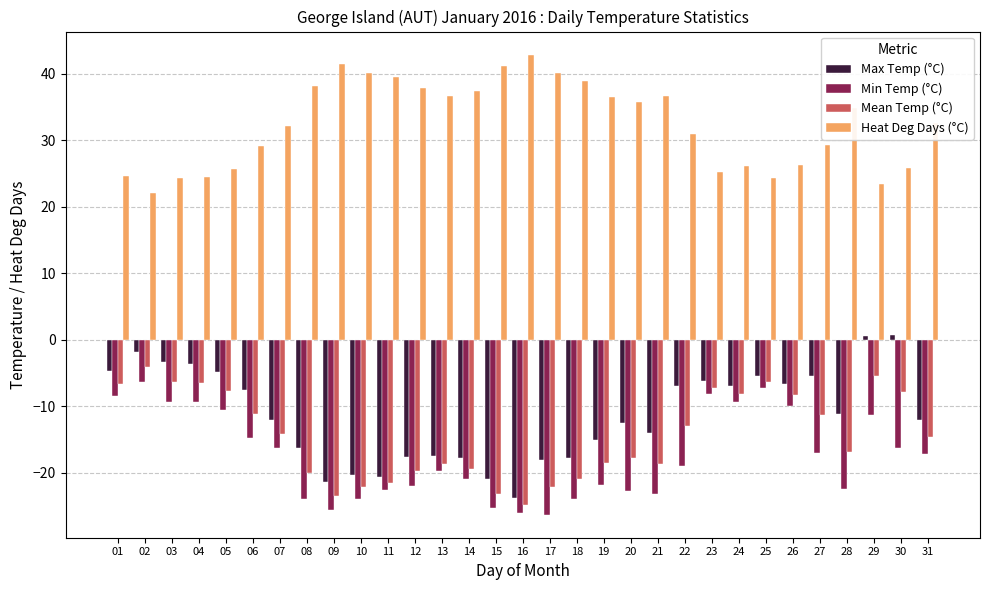

How many bars are there in total?

124